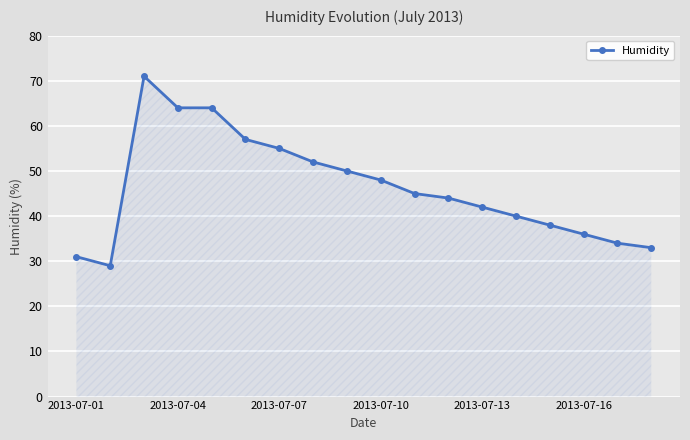

True or false: the data has more than 2 interior local peaks.

False